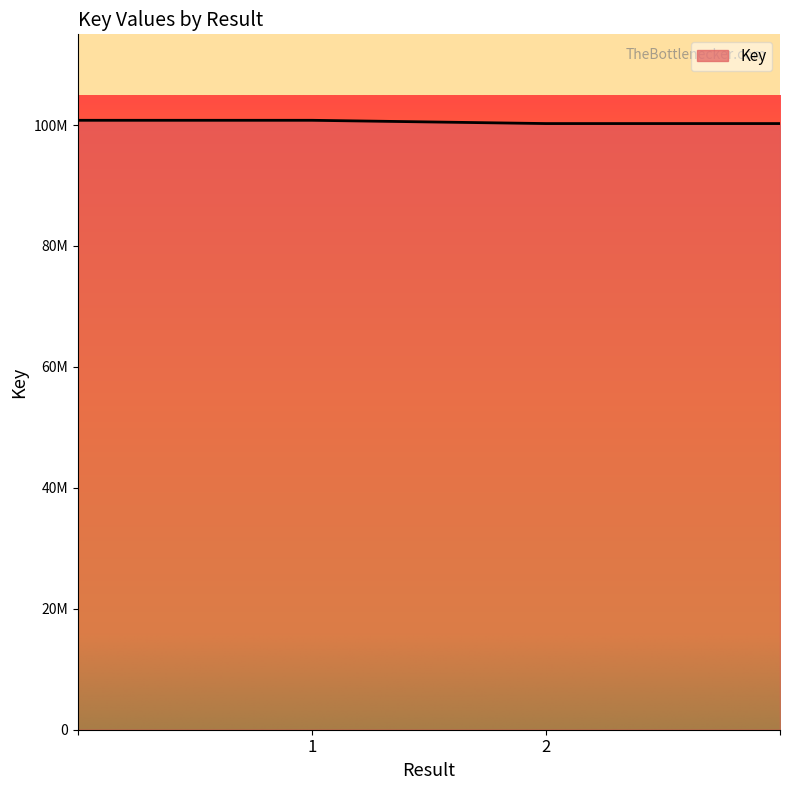

What is the label of the 3rd point from the left?

2